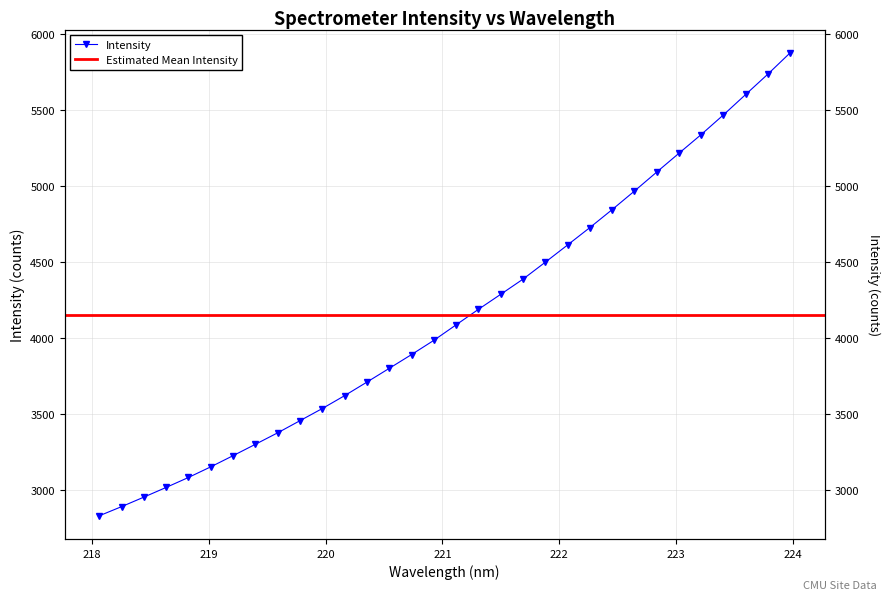

What is the average value?

4148.5